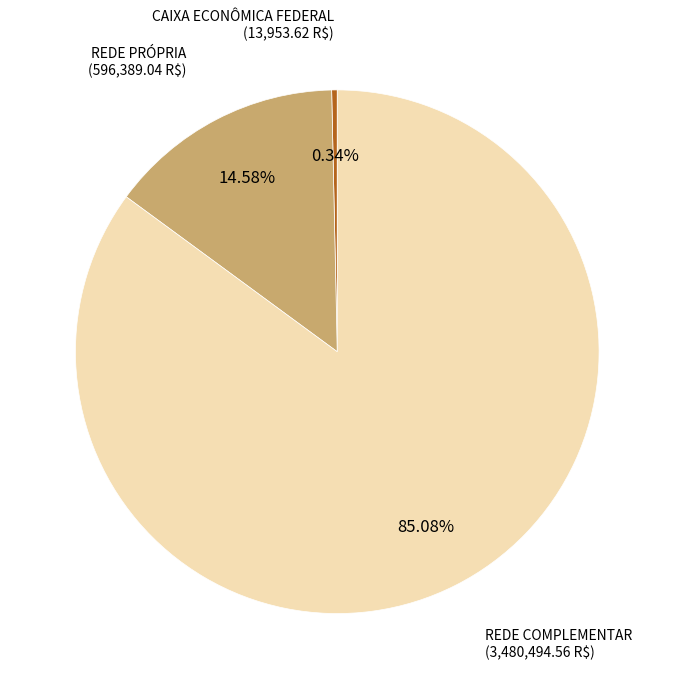

Is there a majority slice in this chart?

Yes